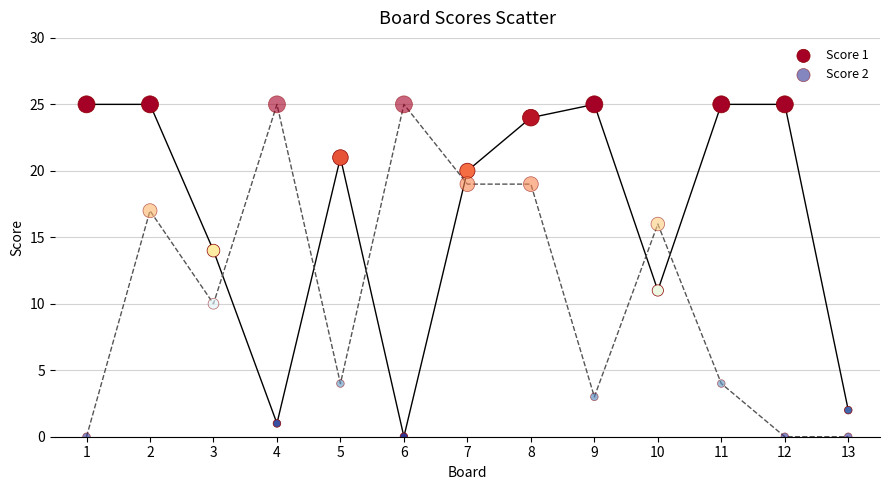

Across all data points, what is the range of Y values (max minus min)?

25